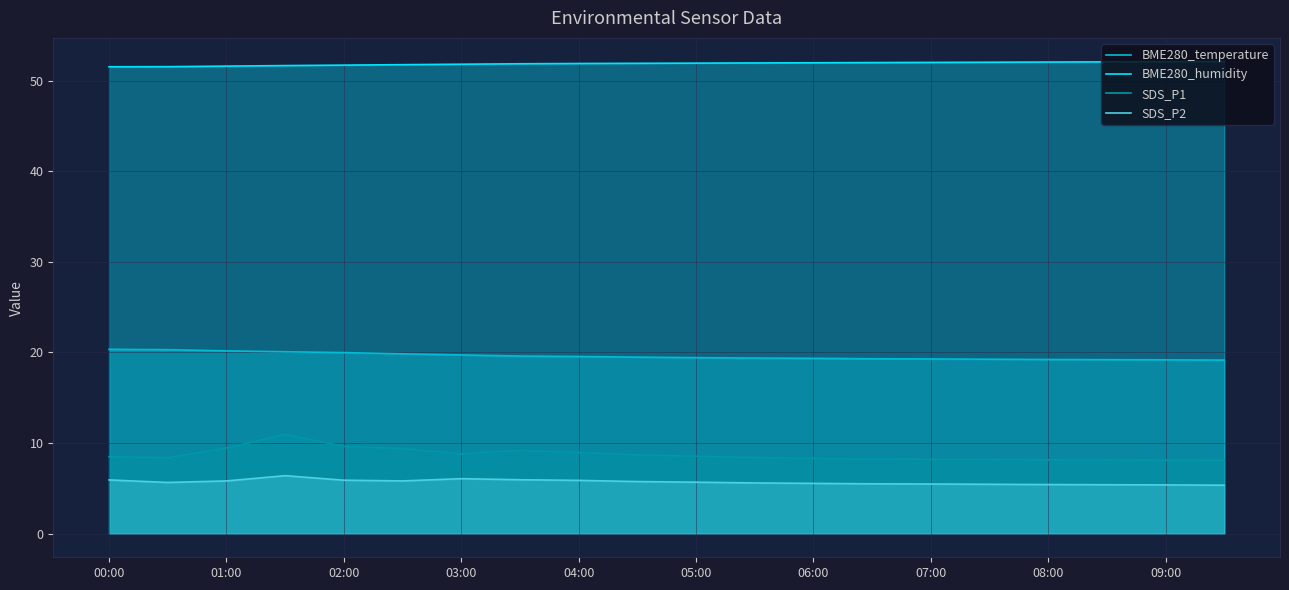

True or false: BME280_temperature has more than 1 interior local peaks.

False